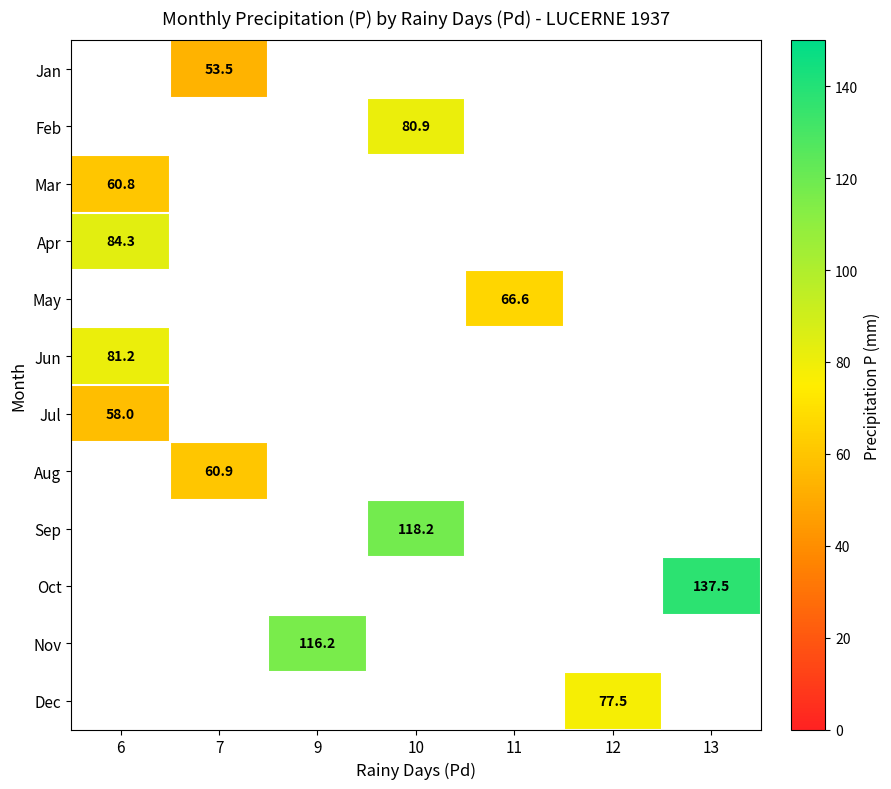

True or false: Jan has a value of 53.5 at 7.

True